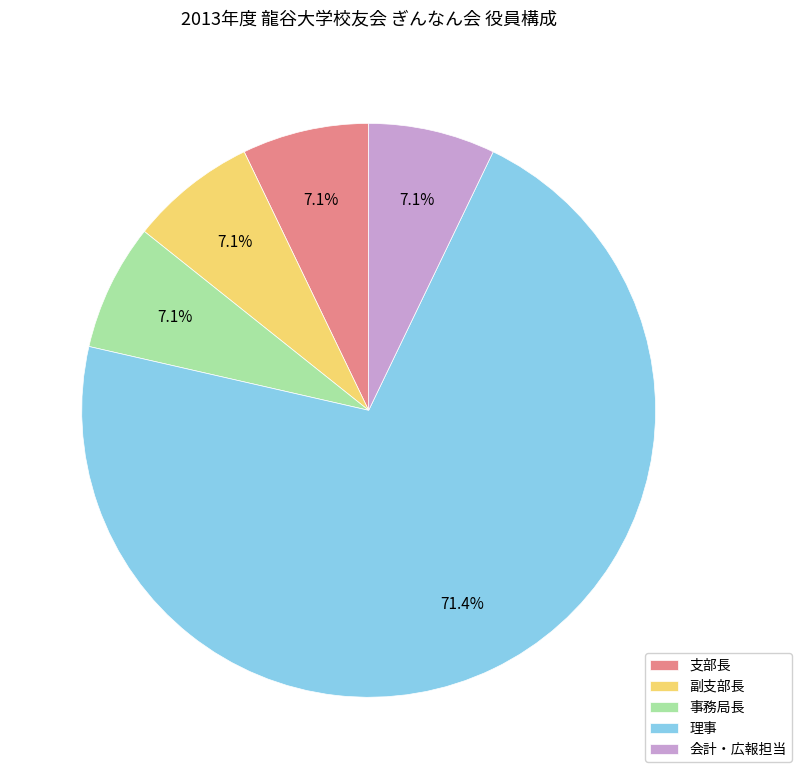

To the nearest percent, what portion does 支部長 represent?

7%